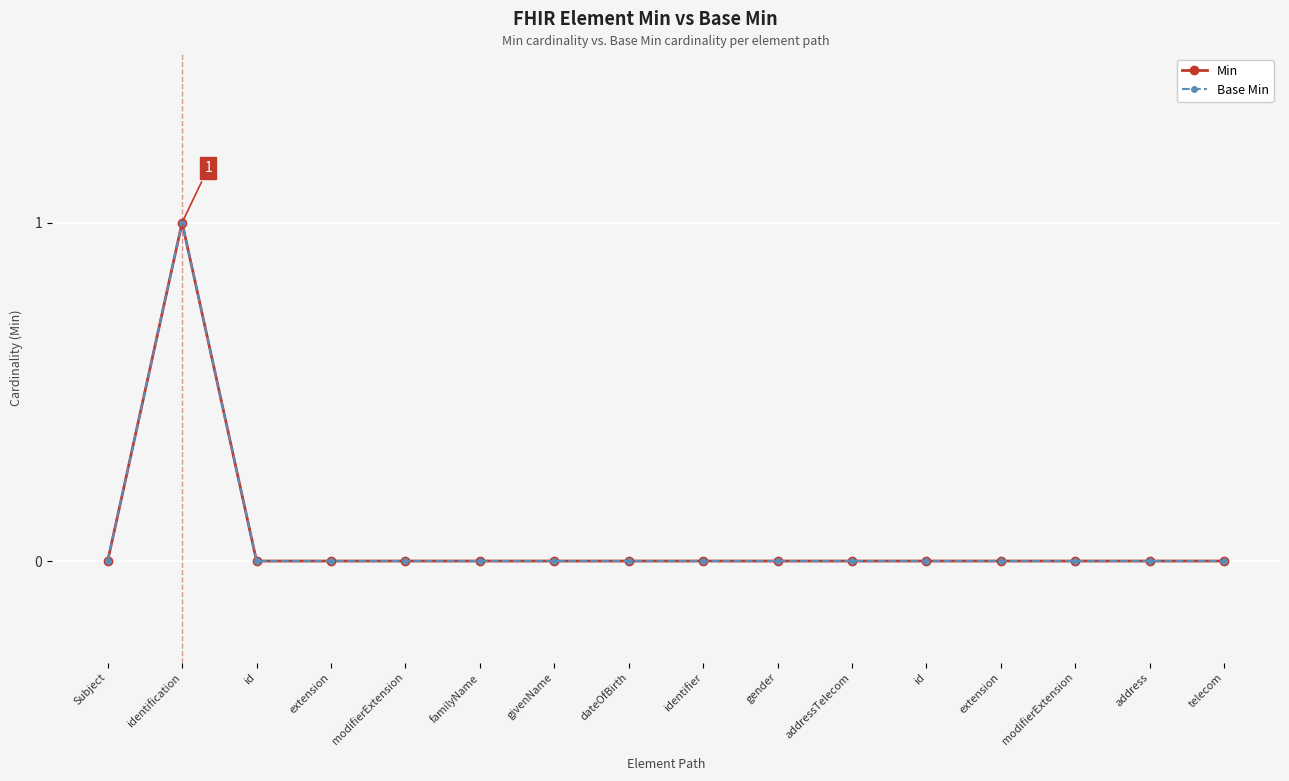

How many lines are shown in the chart?

2